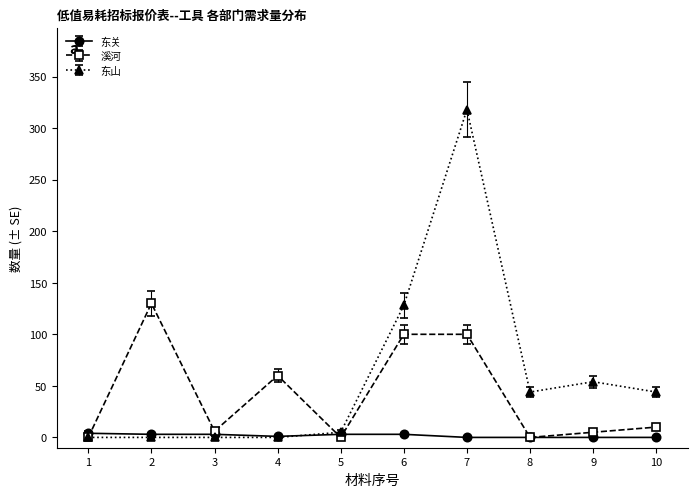

True or false: 东山 has more than 0 points higher than both neighbors.

True